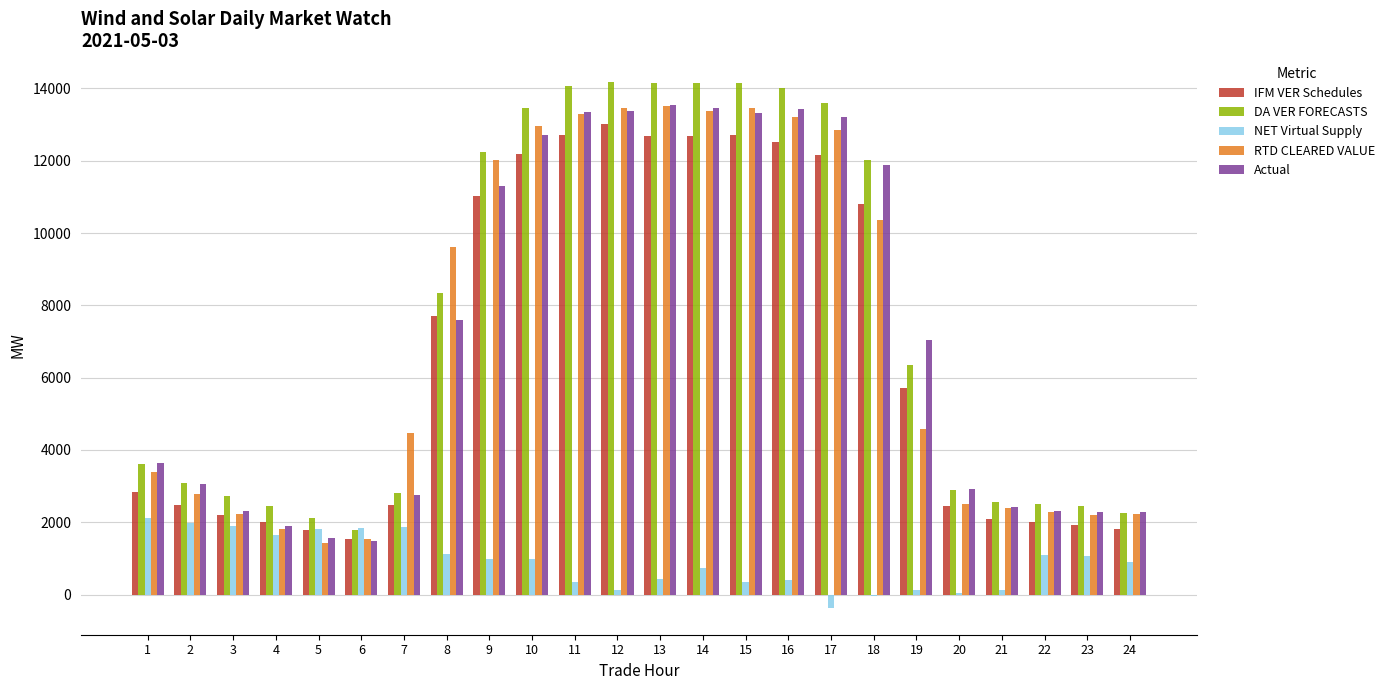

What is the maximum value for IFM VER Schedules?

13001.6